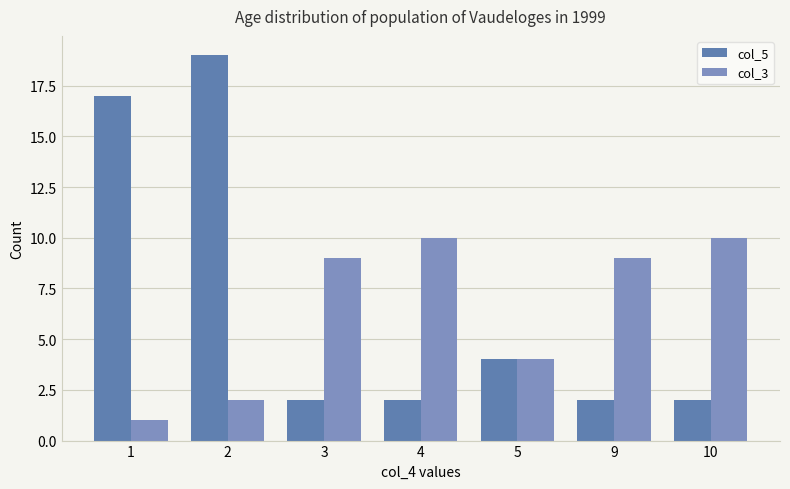

What are all the series names shown in the legend?

col_5, col_3